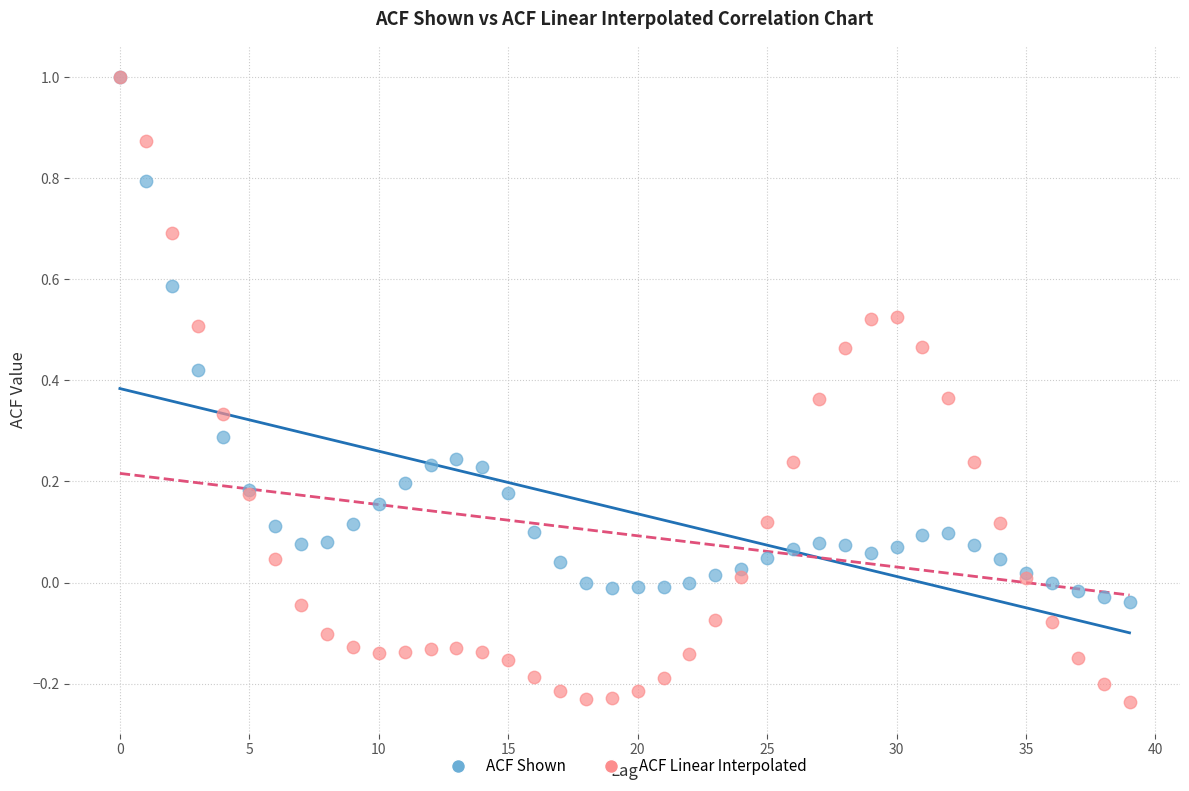

Which series has the largest Y range (max minus min)?

ACF Linear Interpolated